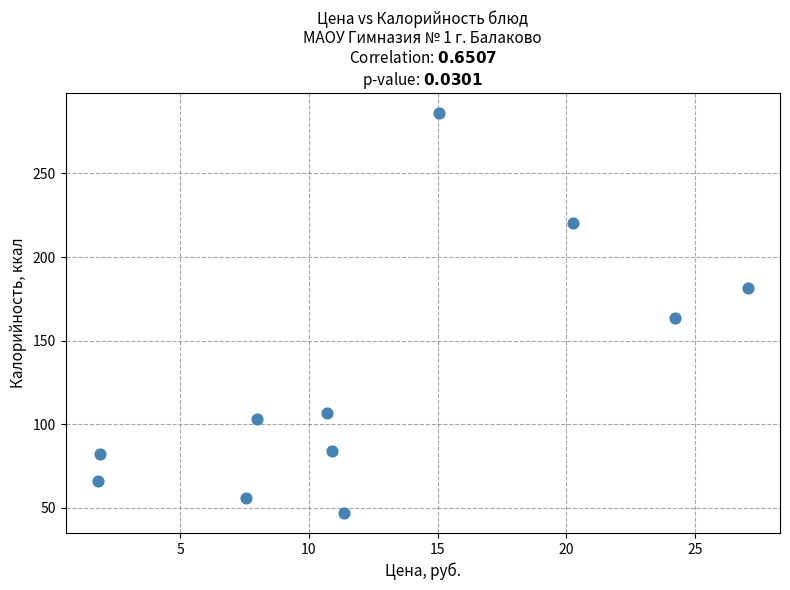

What is the average X value?

12.6